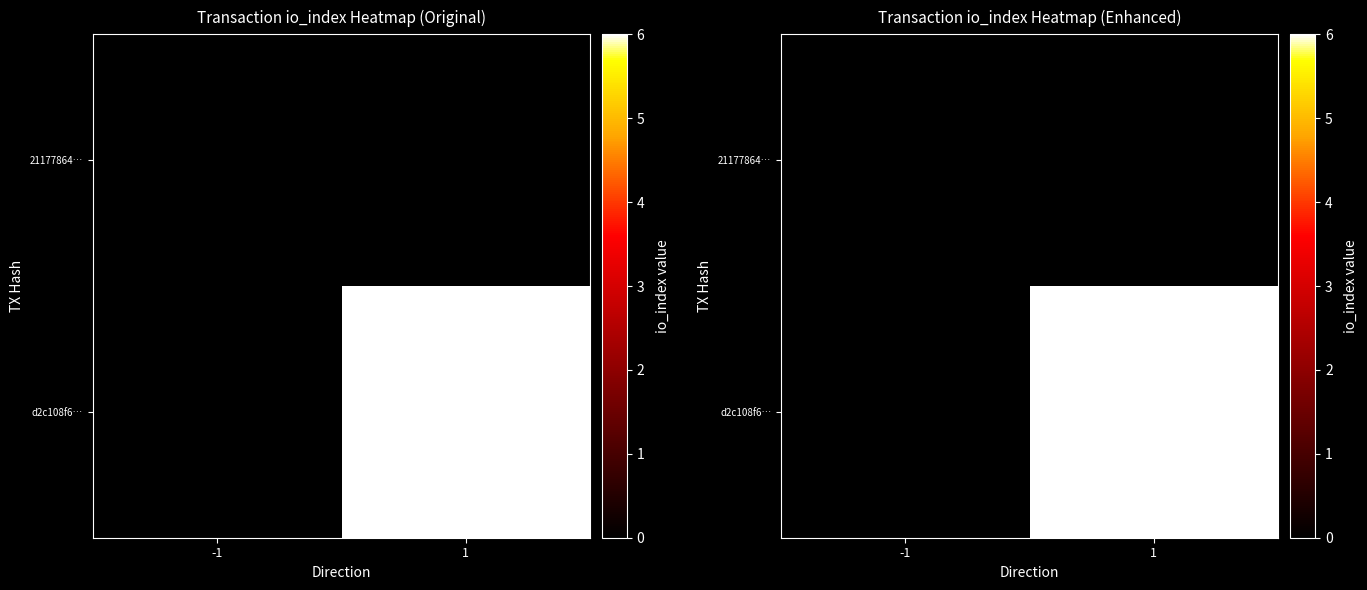

How many distinct data groups are displayed?

2